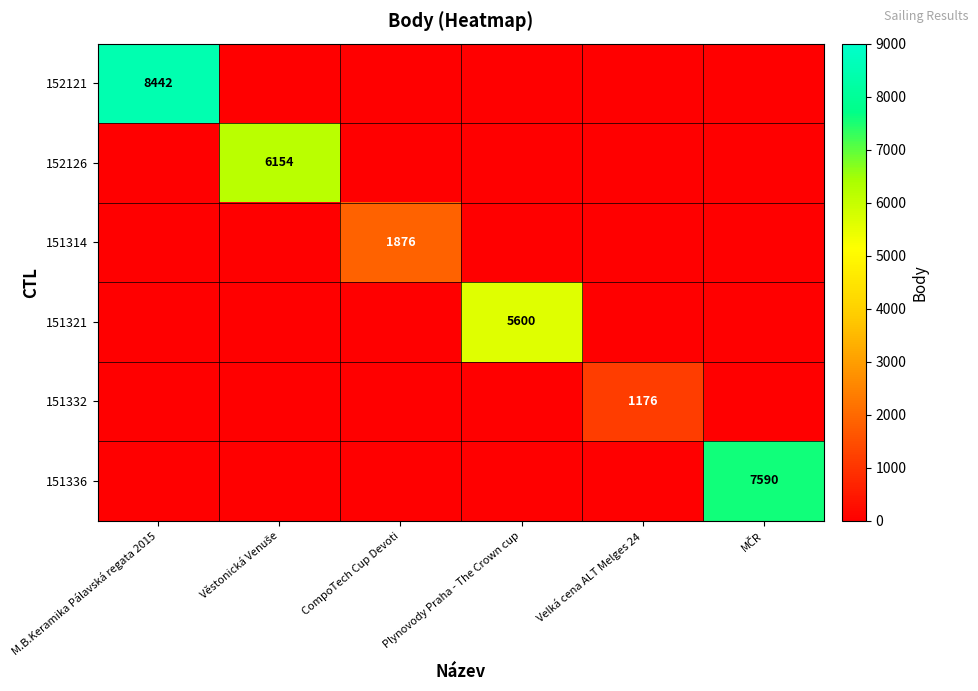

The value of 151314 at MČR is 824. True or false?

False